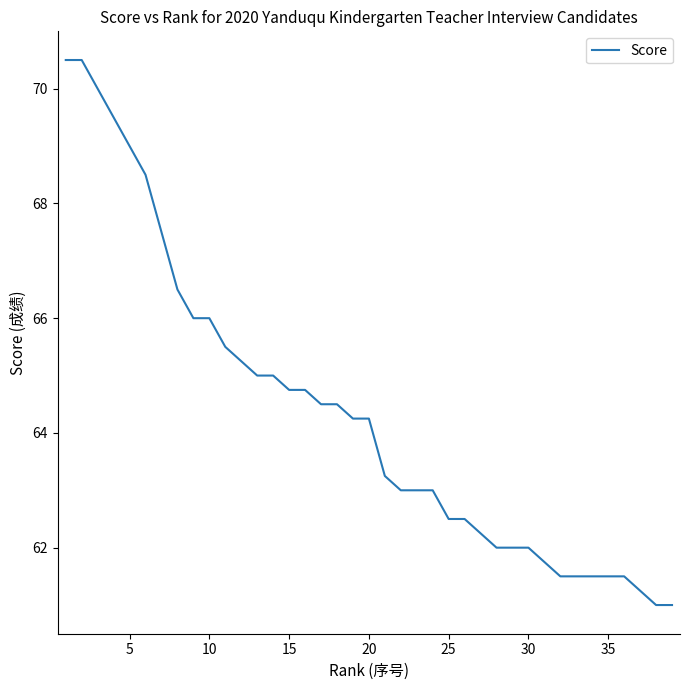

How many series are shown in this chart?

1